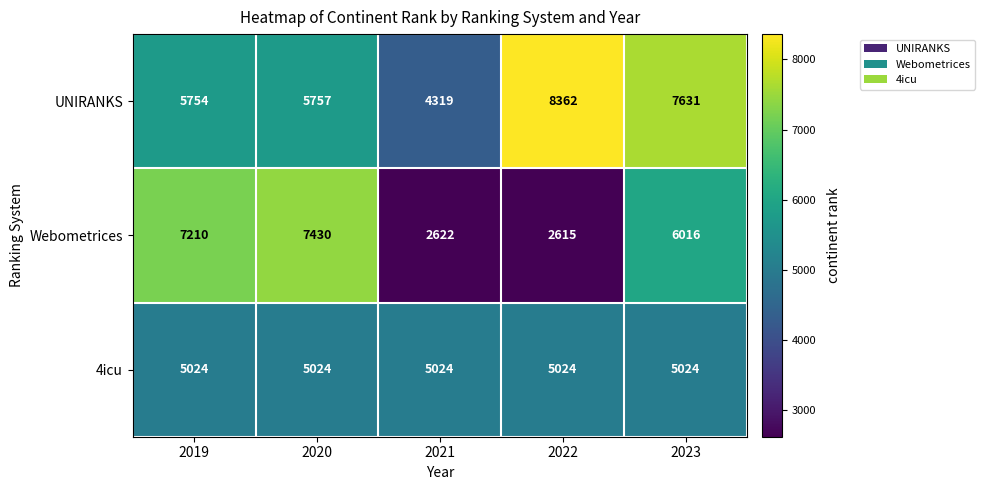

What is the smallest value displayed?

2615